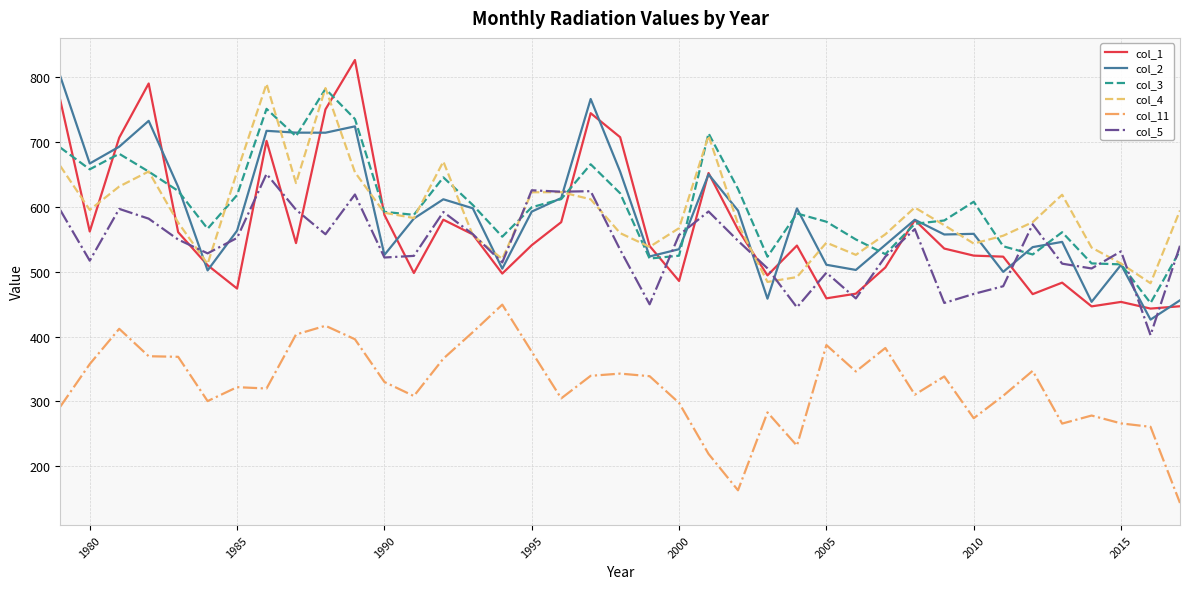

Which series has the largest total across all categories?

col_3